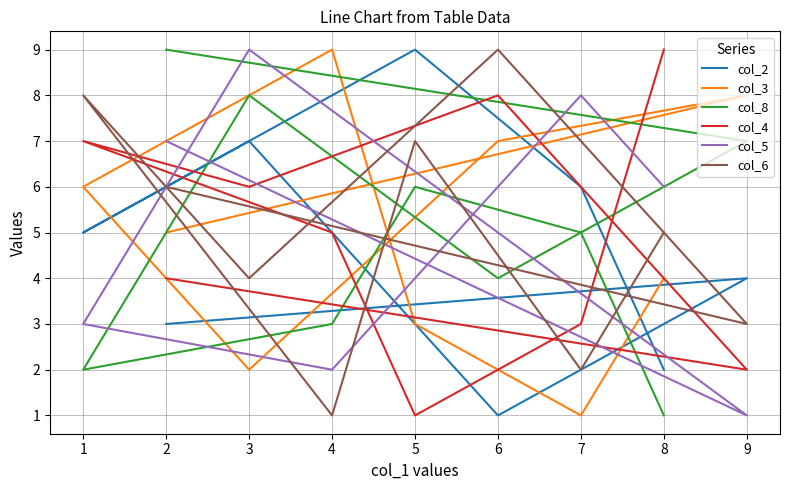

Between which two adjacent categories do col_8 and col_2 first intersect?

1 and 3